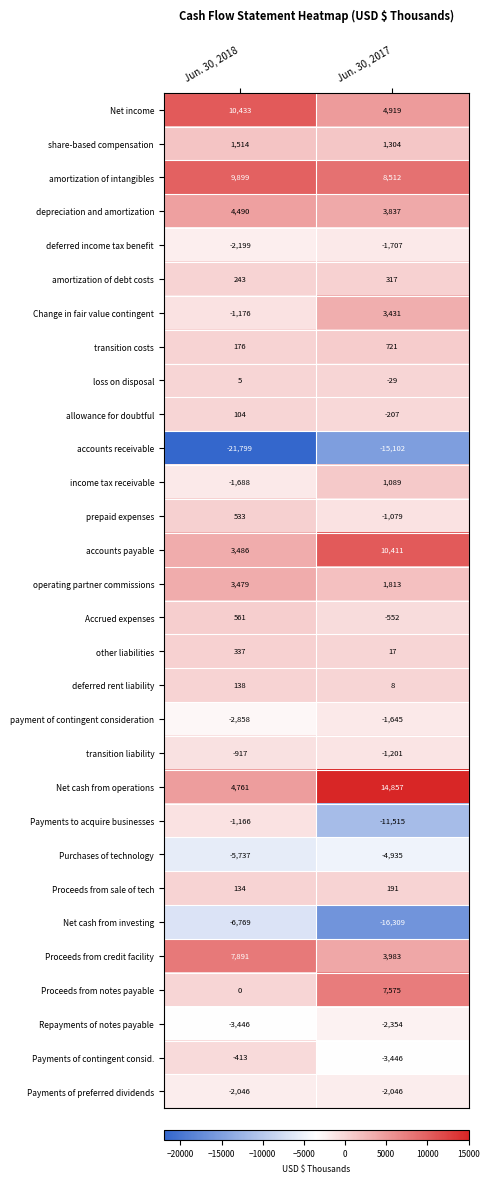

What is the difference between the maximum and minimum values in the deferred rent liability series?

130